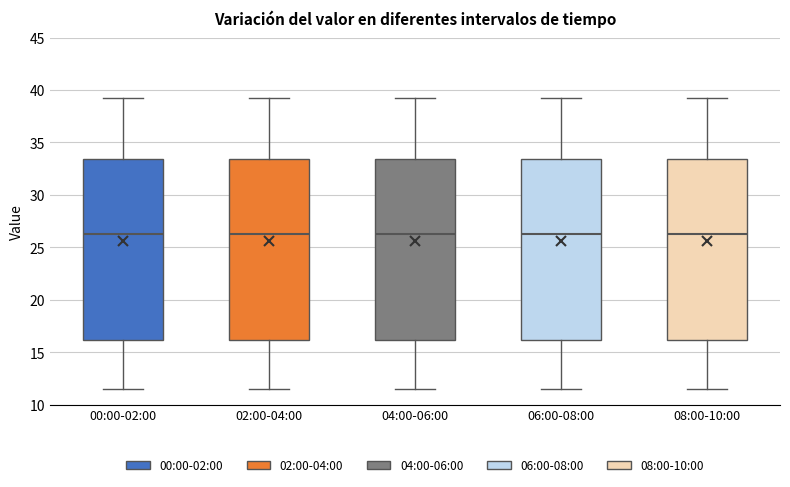

Reading left to right, transcribe this box plot: for each box, give where its median line is, the range the box spans, and where its two whiskers end, as read against the y-axis. The values are not printed on the chart, so give them approximately, as read against the axis.

00:00-02:00: median 26.5, box 16.0 to 33.5, whiskers 11.5 to 39.0
02:00-04:00: median 26.5, box 16.0 to 33.5, whiskers 11.5 to 39.0
04:00-06:00: median 26.5, box 16.0 to 33.5, whiskers 11.5 to 39.0
06:00-08:00: median 26.5, box 16.0 to 33.5, whiskers 11.5 to 39.0
08:00-10:00: median 26.5, box 16.0 to 33.5, whiskers 11.5 to 39.0